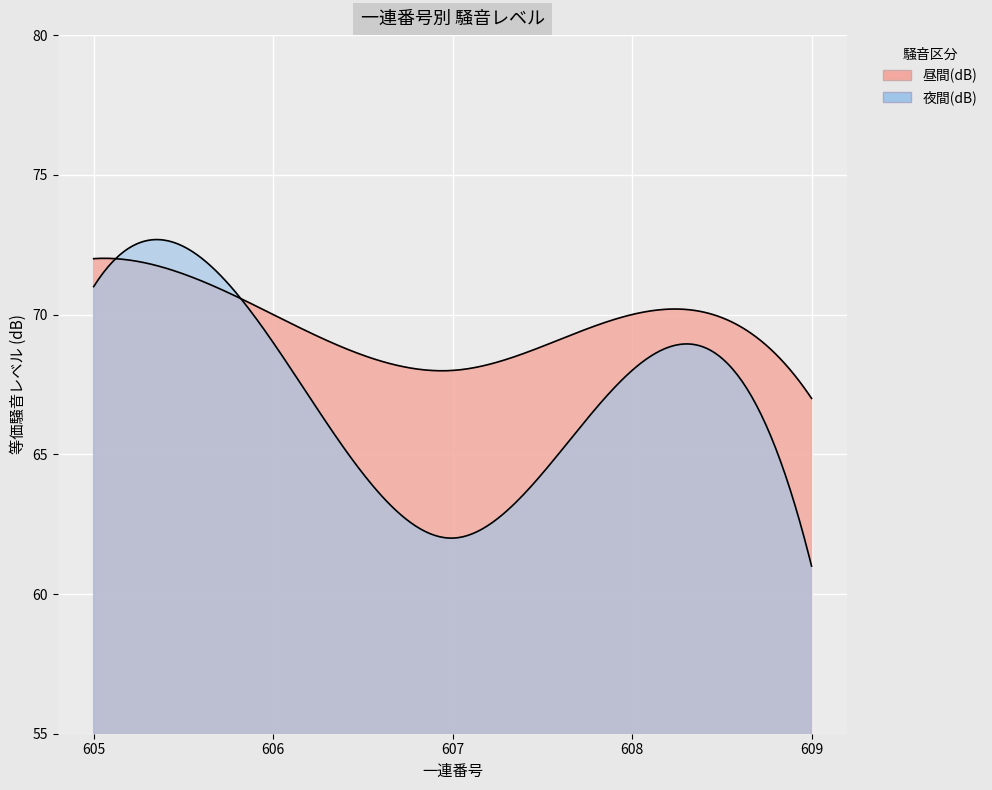

At which category does 昼間(dB) reach its first local peak?

608